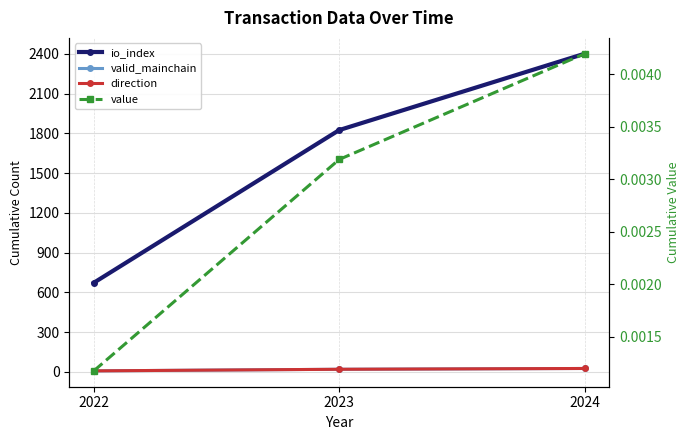

What is the average value of the io_index series?

1632.0